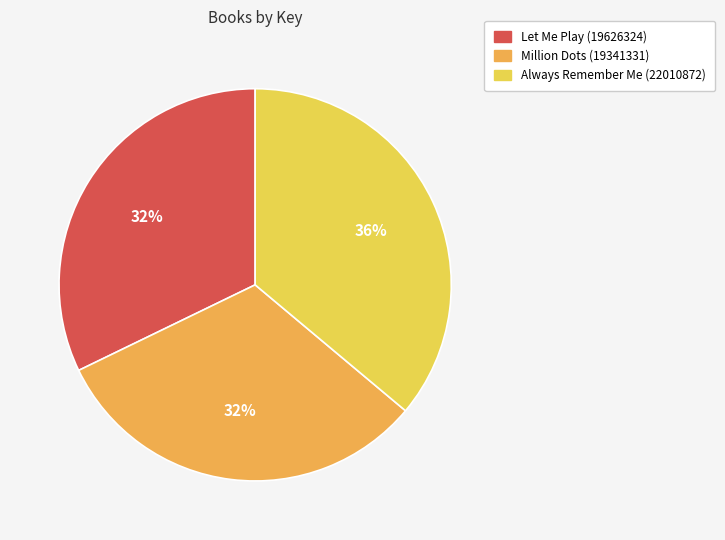

What percentage is the Let Me Play (19626324) slice, to the nearest percent?

32%